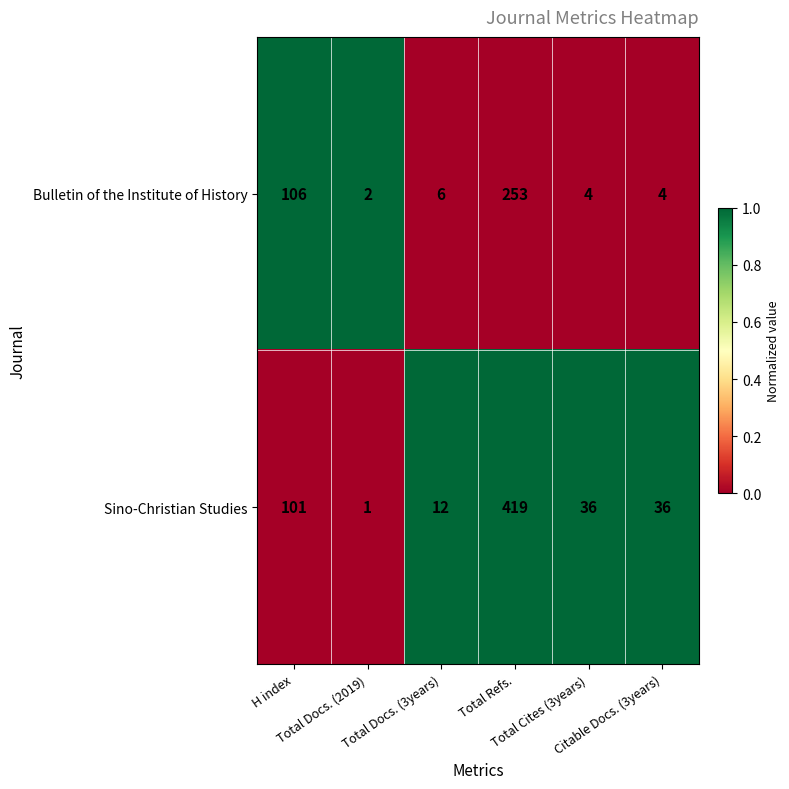

List the series in order of their peak value, highest first.

Sino-Christian Studies, Bulletin of the Institute of History